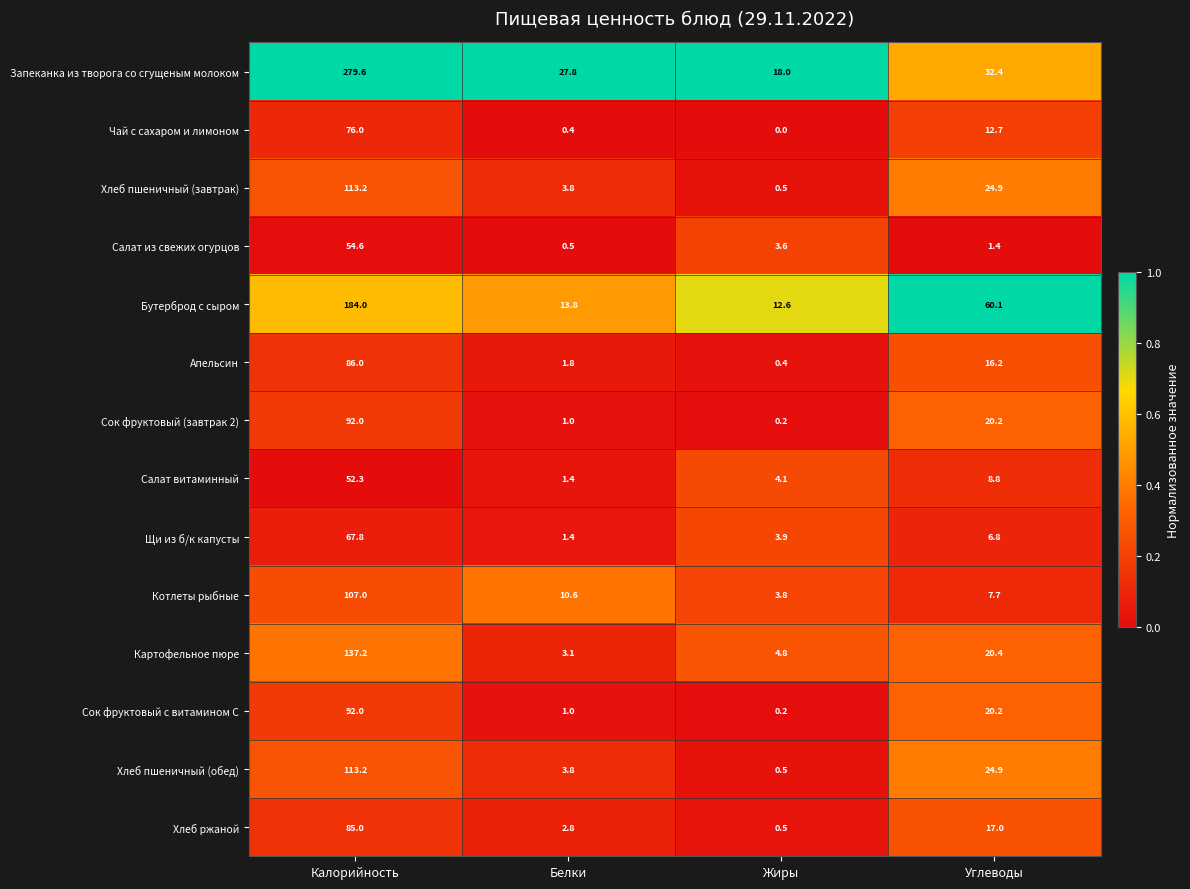

Which label corresponds to the smallest value in the chart?

Жиры